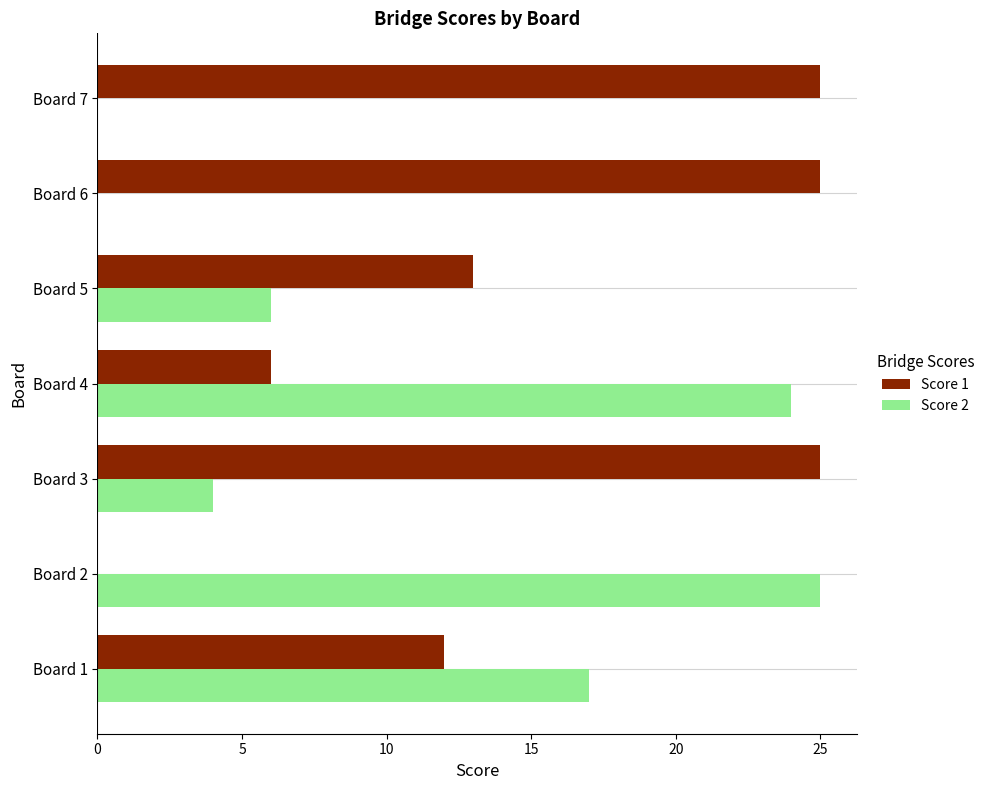

True or false: Score 2 has a value of 6 at Board 5.

True